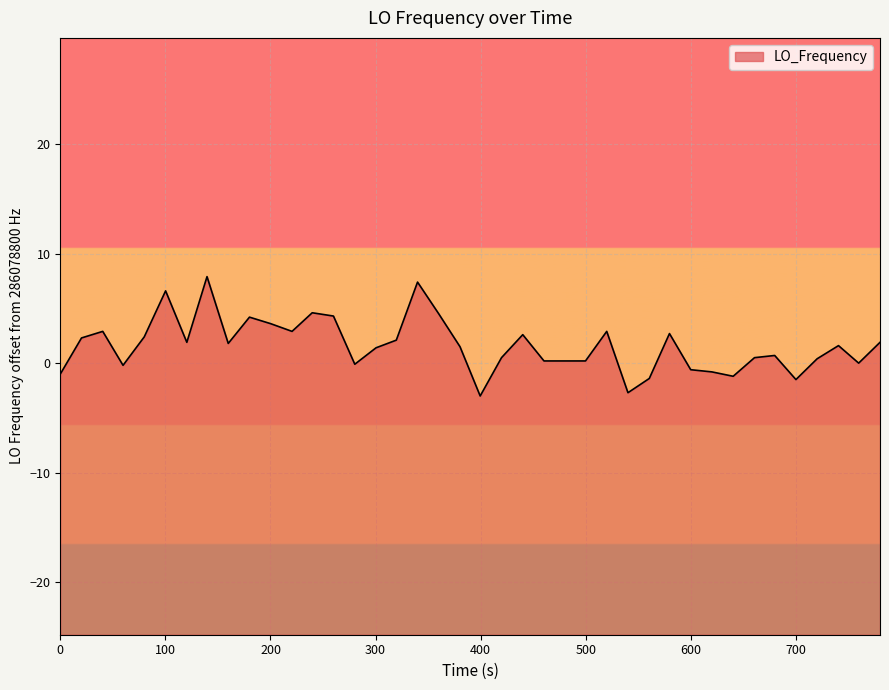

What is the difference between the maximum and minimum values?

10.9